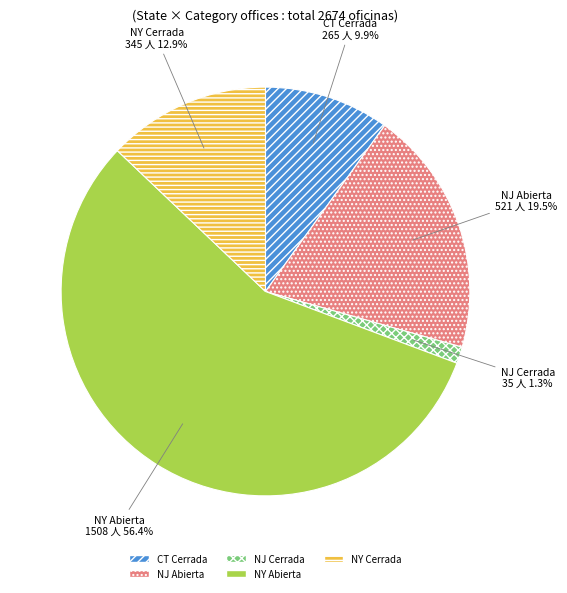

True or false: NJ Cerrada accounts for 1% of the total.

True